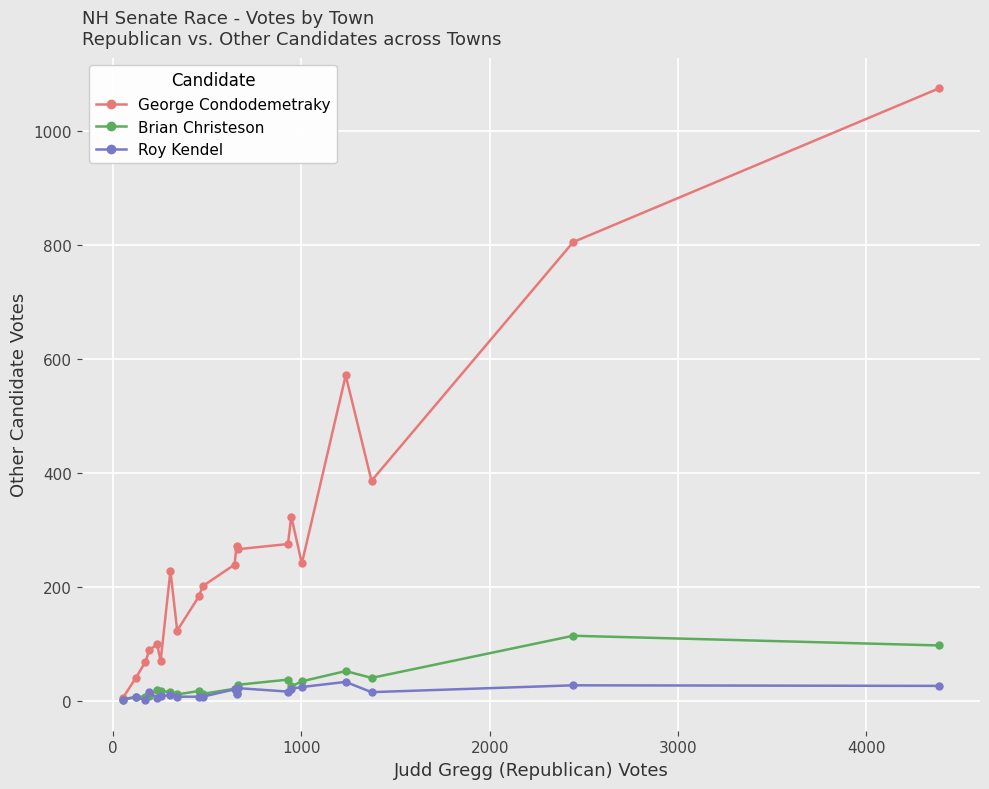

Which series has the largest total across all categories?

George Condodemetraky